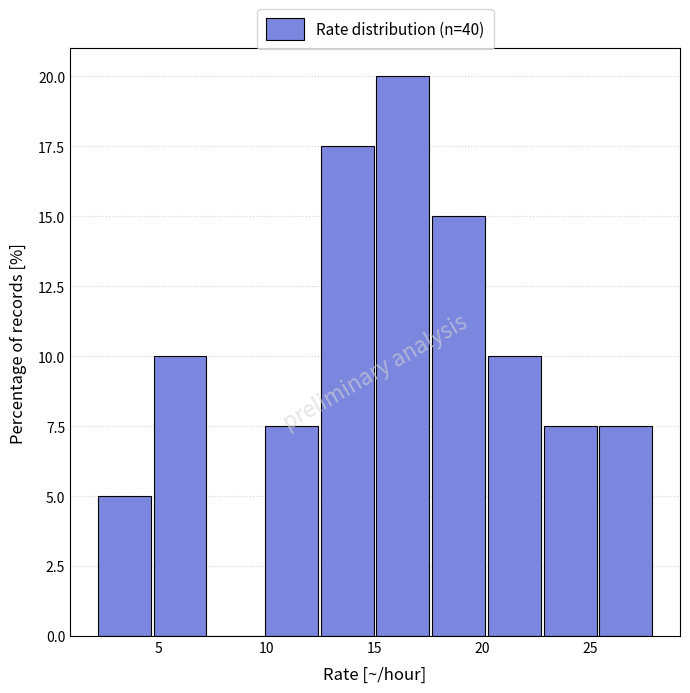

Which range on the x-axis has the tallest bar?

15.0 to 17.5